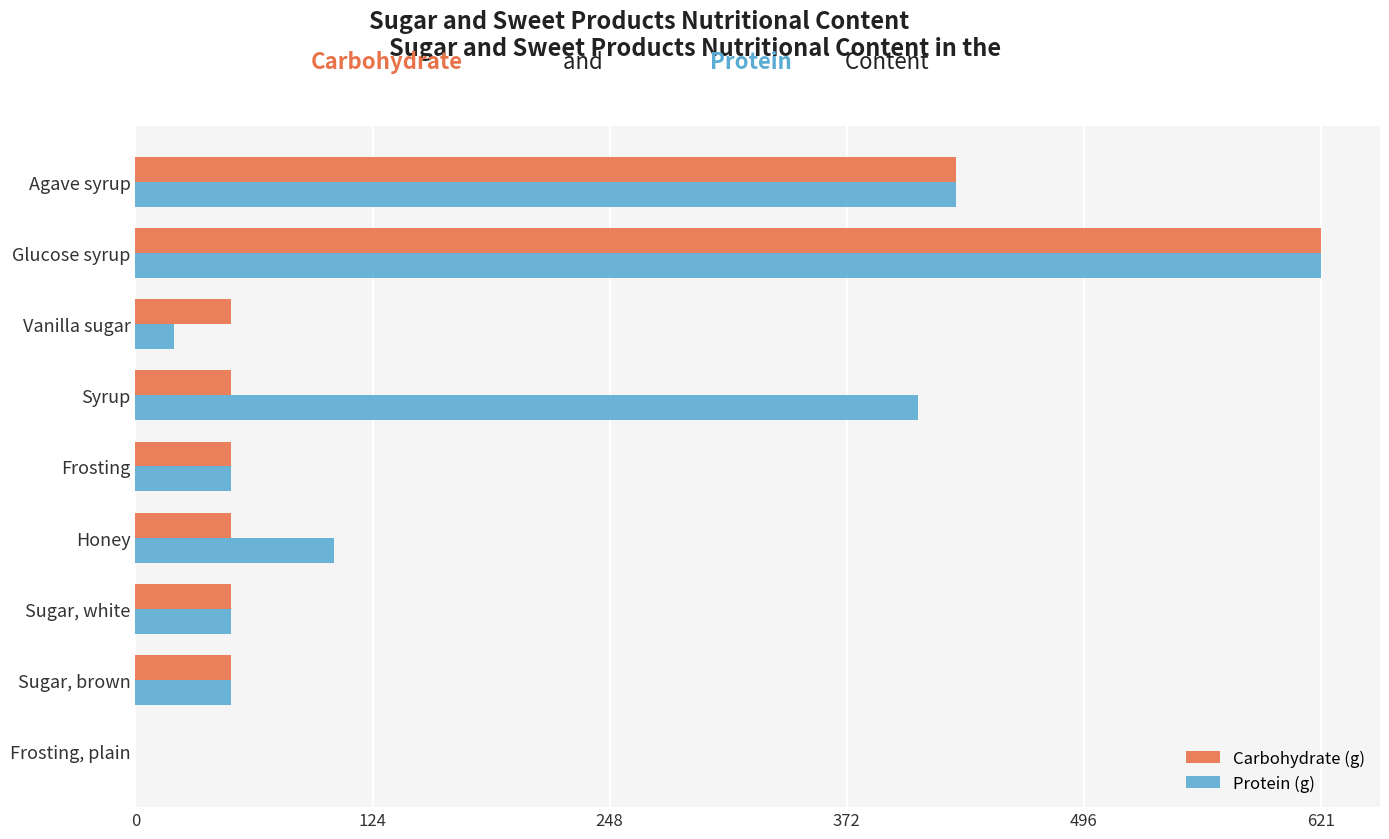

True or false: Protein (g) has a value of 50 at Sugar, white.

True